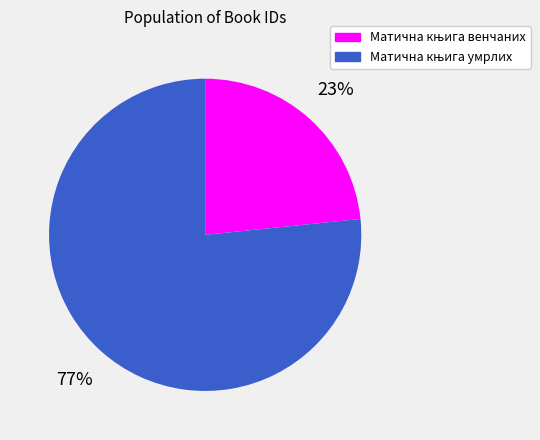

To the nearest percent, what is the average slice percentage?

50%